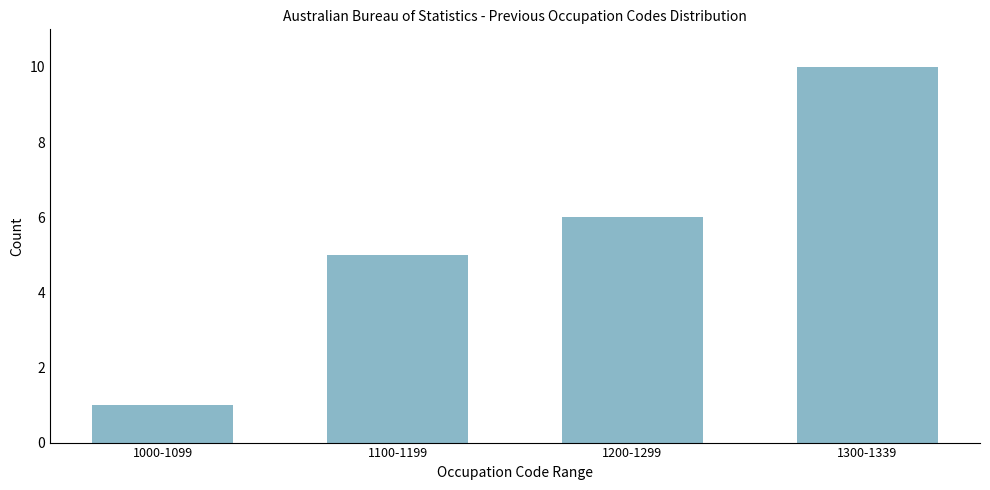

Reading right to left, list all the values displayed in this chart.

10	6	5	1